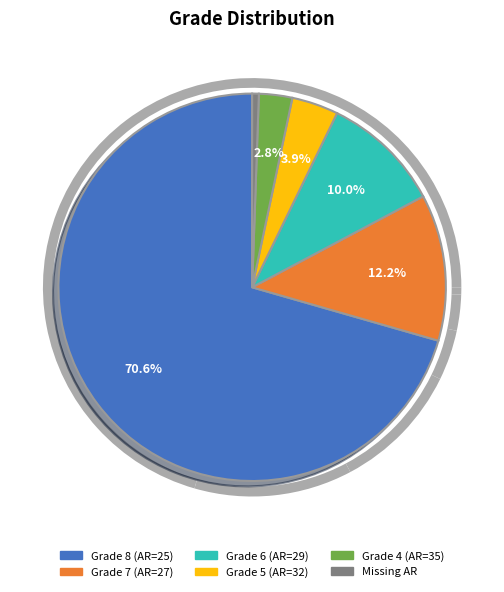

Rank the categories by value from lowest to highest.

Missing AR, Grade 4 (AR=35), Grade 5 (AR=32), Grade 6 (AR=29), Grade 7 (AR=27), Grade 8 (AR=25)